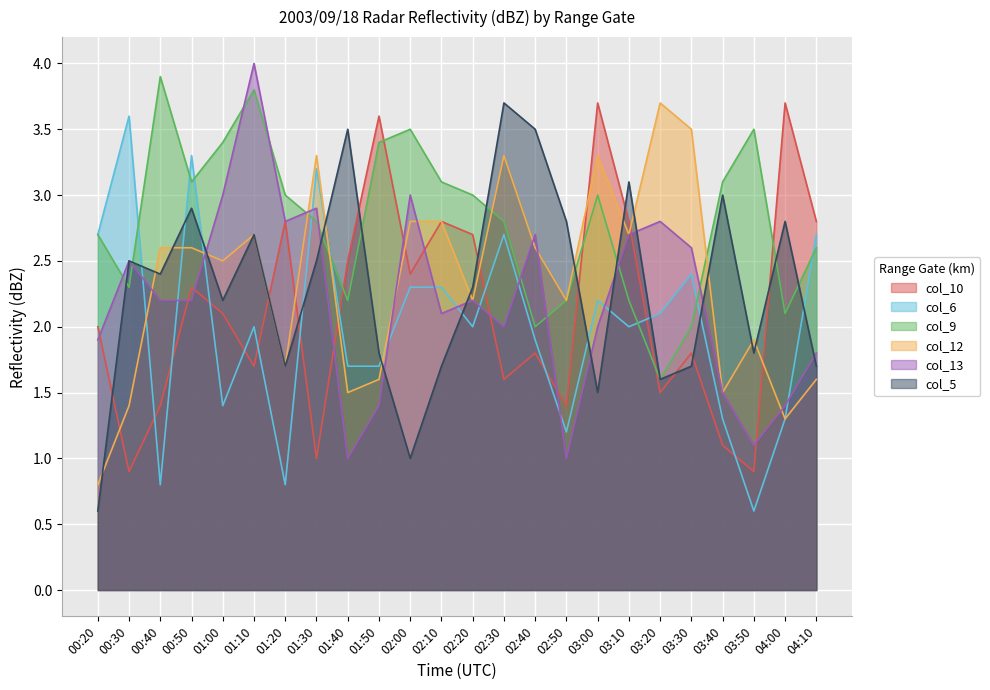

Between which two adjacent categories do col_9 and col_6 first intersect?

00:30 and 00:40